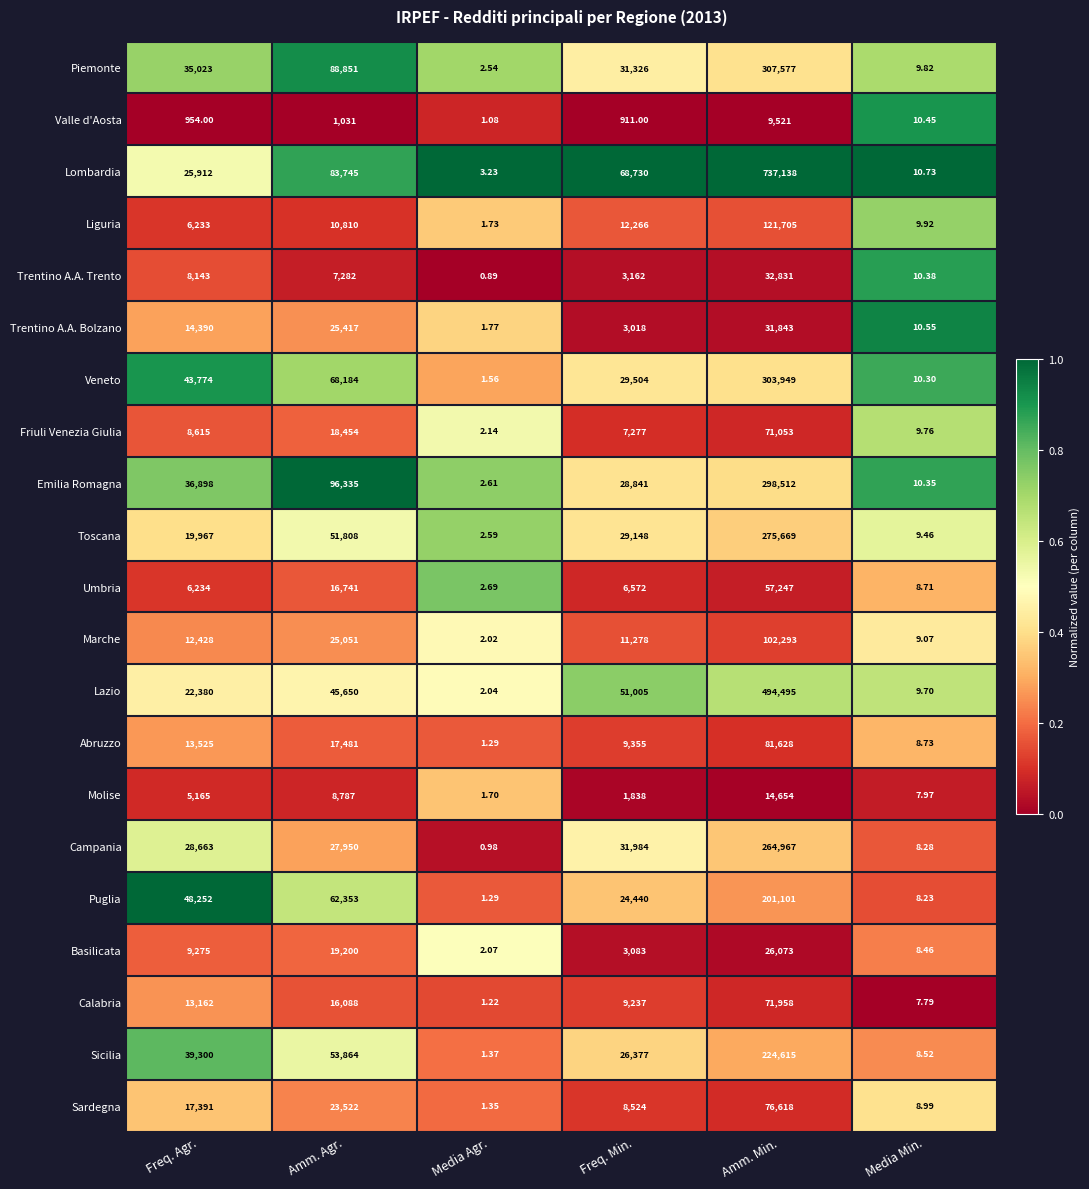

List the series in order of their peak value, highest first.

Lombardia, Lazio, Piemonte, Veneto, Emilia Romagna, Toscana, Campania, Sicilia, Puglia, Liguria, Marche, Abruzzo, Sardegna, Calabria, Friuli Venezia Giulia, Umbria, Trentino A.A. Trento, Trentino A.A. Bolzano, Basilicata, Molise, Valle d'Aosta